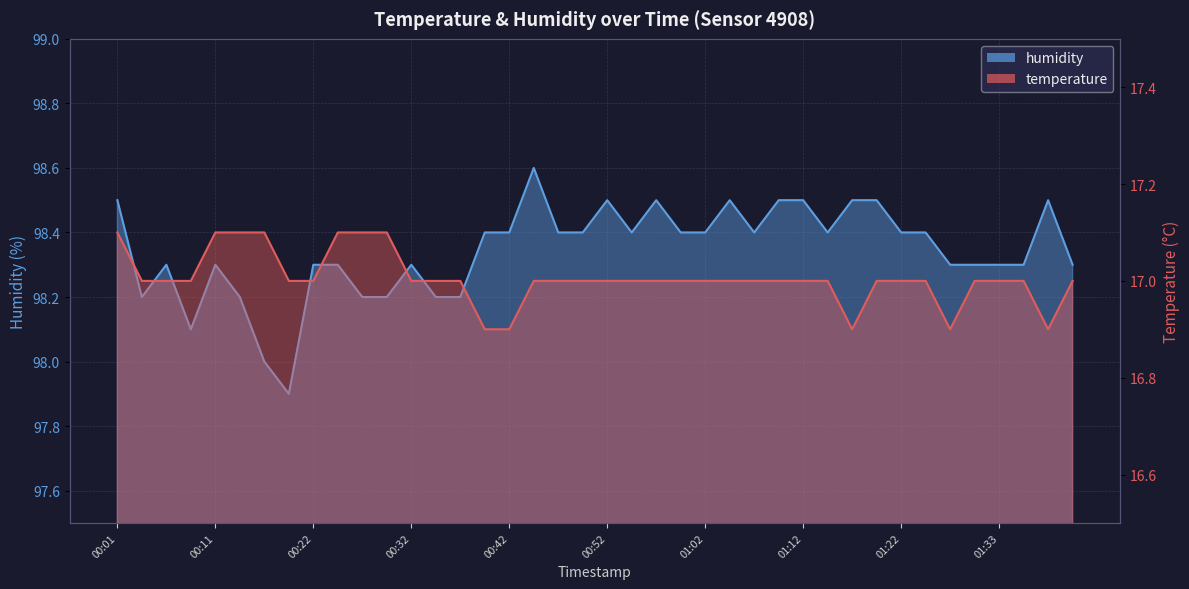

List the series in order of their overall mean, highest first.

humidity, temperature